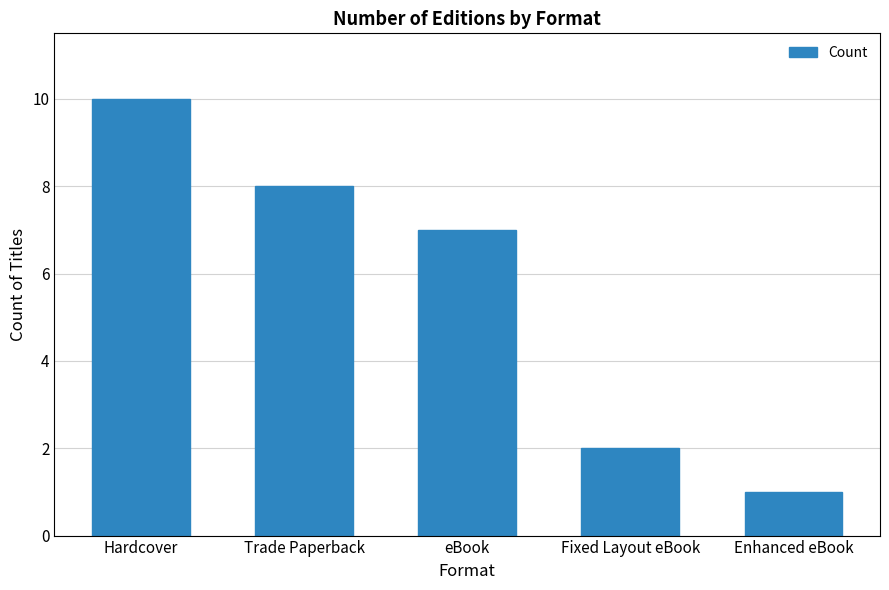

What is the change in value from Hardcover to Fixed Layout eBook?

-8